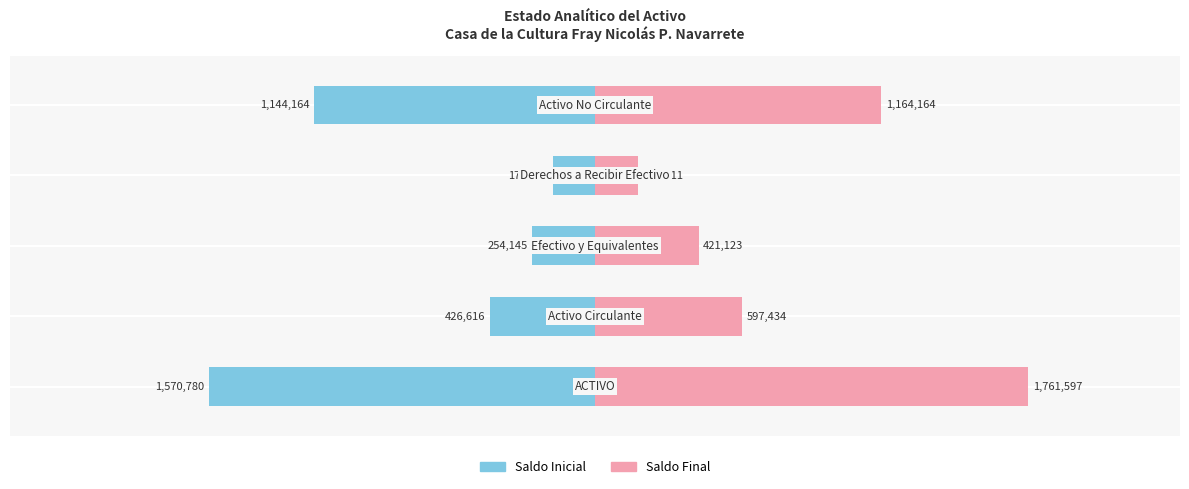

Which series has the widest spread of values?

Saldo Final